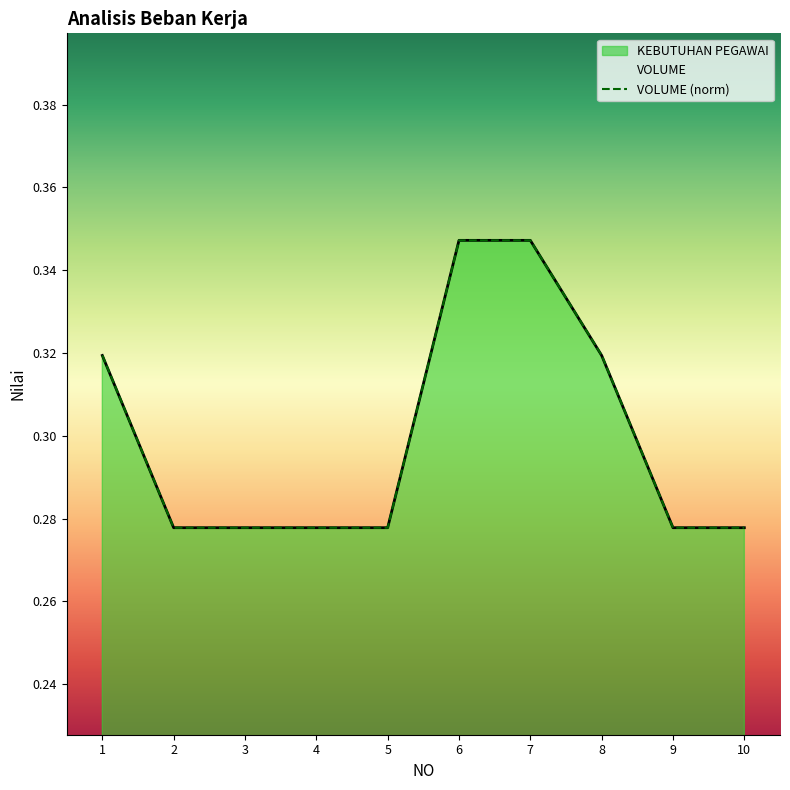

What is the value of the KEBUTUHAN PEGAWAI point at the 6th from the left?

0.3